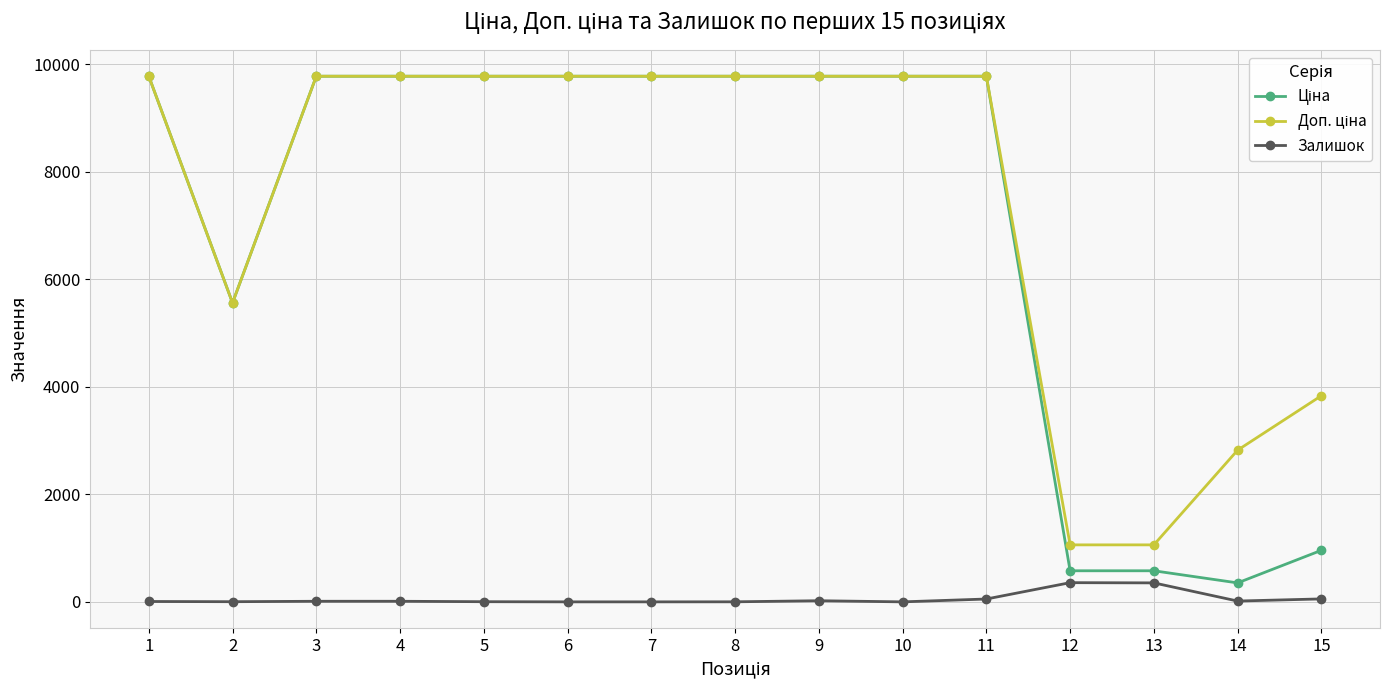

How many distinct data groups are displayed?

3